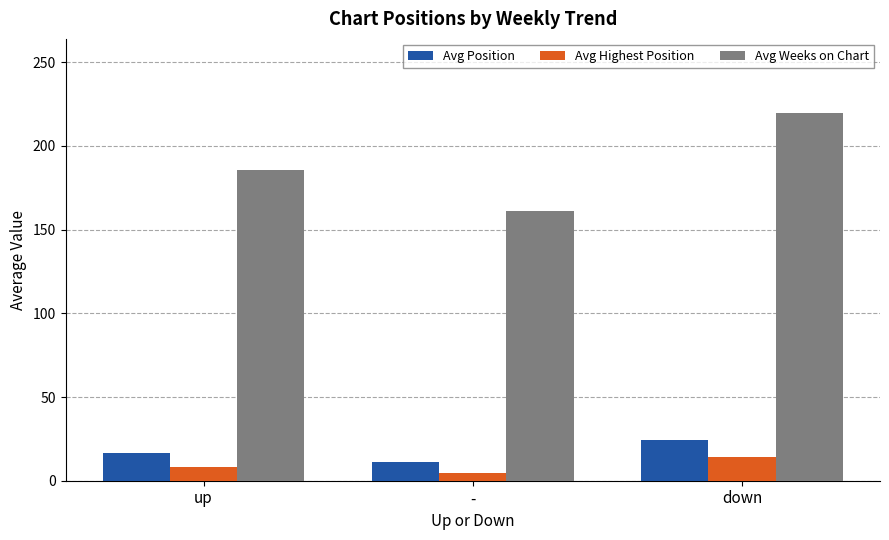

What is the label of the 1st bar from the right?

down